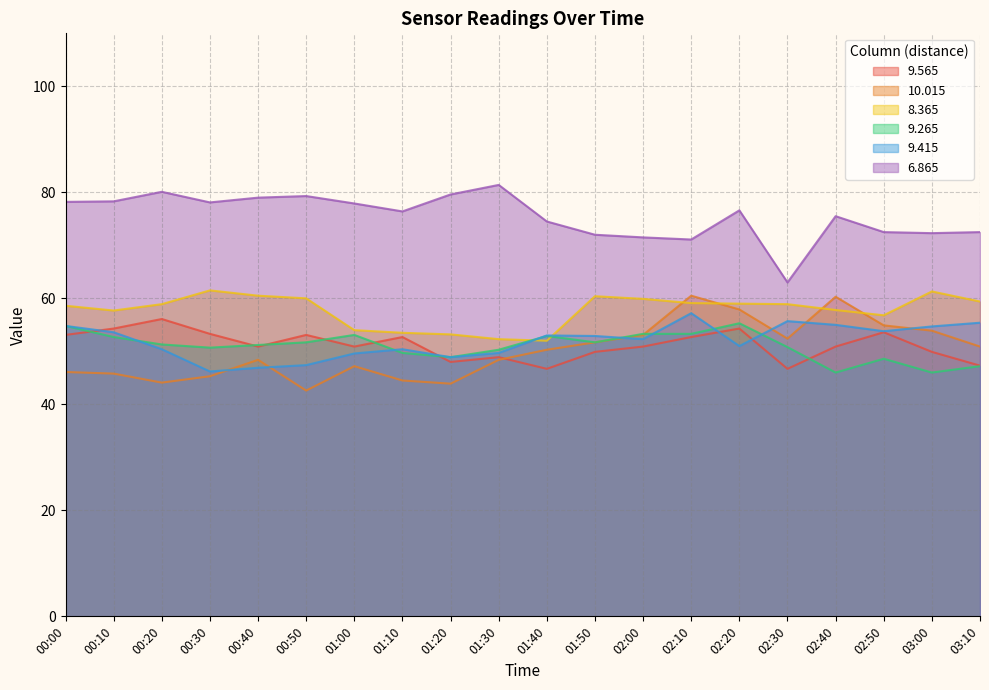

Reading left to right, list all the values displayed in this chart.

9.565: 53.1	54.3	56.1	53.3	50.9	53.1	50.9	52.7	48.0	48.9	46.7	49.9	50.9	52.7	54.3	46.7	50.9	53.6	49.9	47.3
10.015: 46.1	45.8	44.1	45.3	48.4	42.6	47.2	44.5	43.9	48.4	50.3	51.7	53.1	60.5	57.9	52.4	60.3	54.9	53.9	50.9
8.365: 58.6	57.7	58.9	61.5	60.5	60.0	54.0	53.5	53.2	52.3	52.0	60.4	59.9	59.1	59.0	58.9	57.8	56.8	61.3	59.4
9.265: 54.8	52.7	51.3	50.7	51.2	51.7	53.1	49.7	48.9	50.3	52.9	51.7	53.3	53.3	55.3	50.8	46.0	48.6	46.0	47.2
9.415: 54.8	53.6	50.4	46.2	46.9	47.4	49.6	50.4	48.9	49.7	53.0	52.9	52.3	57.2	51.0	55.7	55.0	53.8	54.7	55.4
6.865: 78.2	78.3	80.1	78.1	79.0	79.3	77.9	76.4	79.6	81.4	74.5	72.0	71.5	71.1	76.6	63.0	75.5	72.5	72.3	72.5